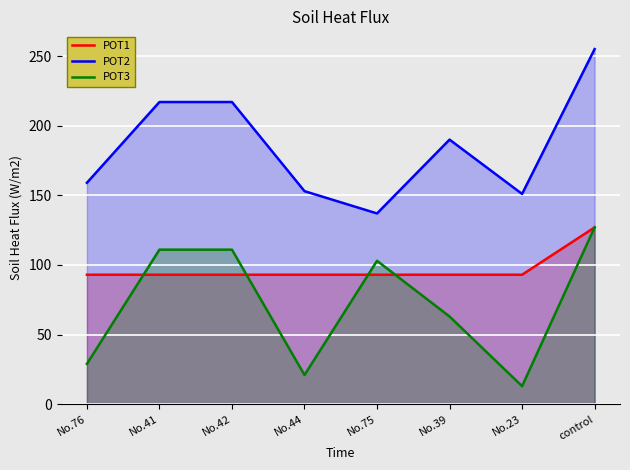

How many data points in POT1 are above 93?

1